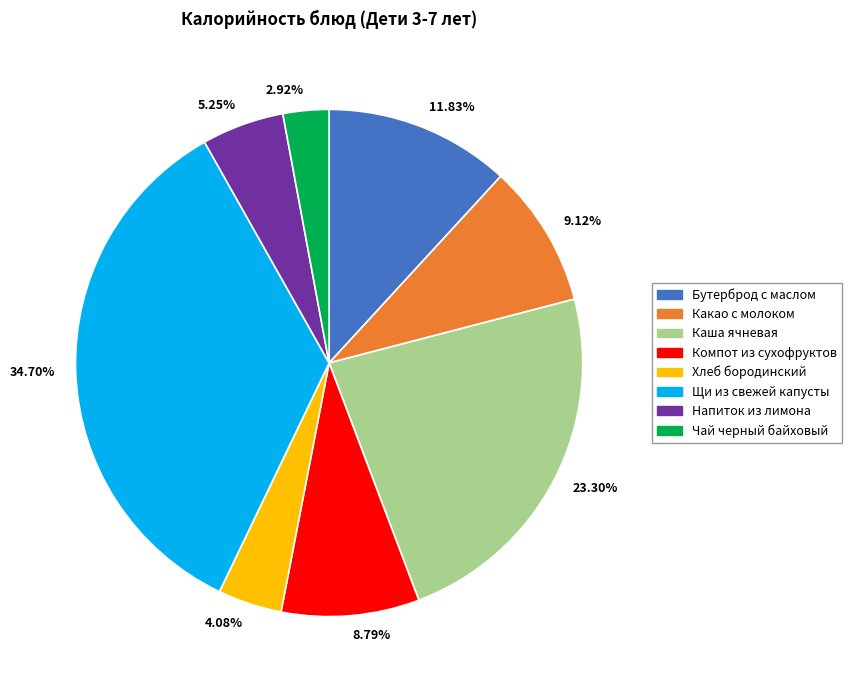

What is the ratio of the value at 4.08% to the value at 9.12%?

0.4